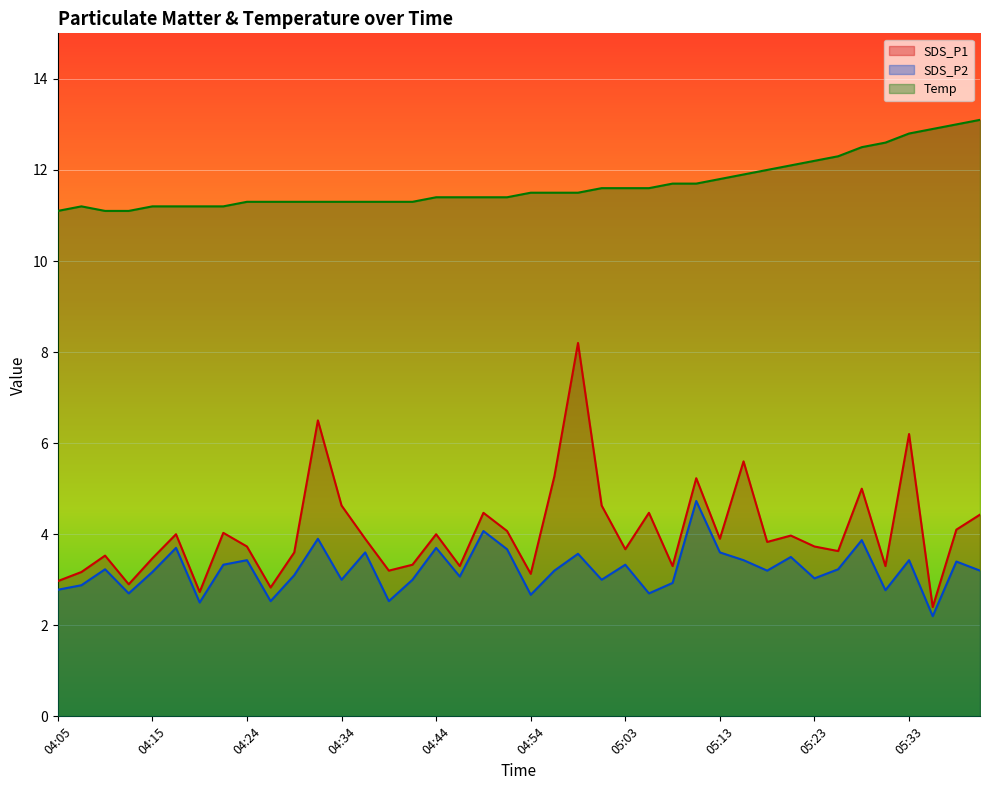

True or false: Temp and SDS_P1 cross at least once.

False